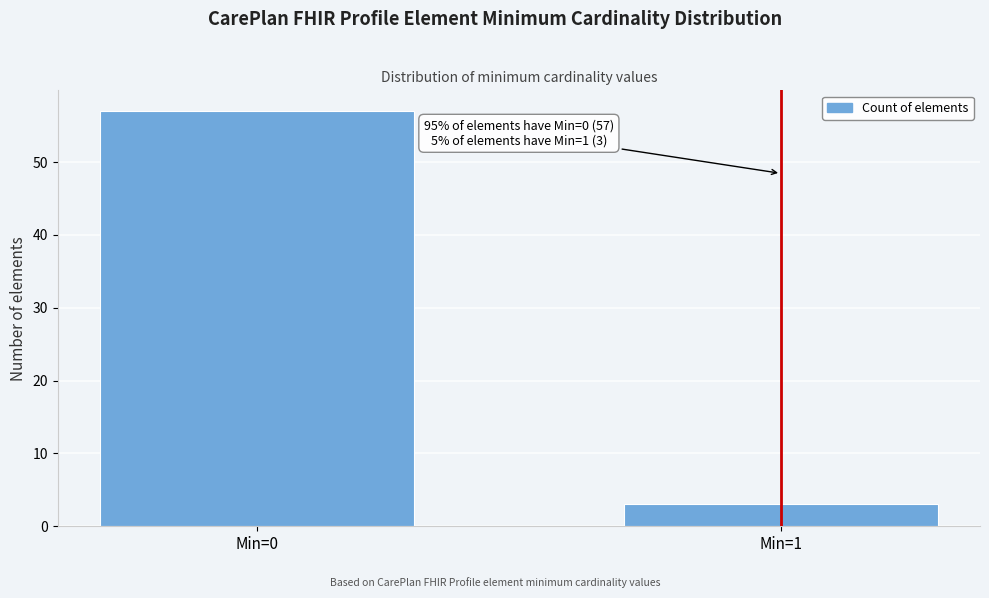

Reading left to right, extract all data points from this chart.

Min=0=57	Min=1=3